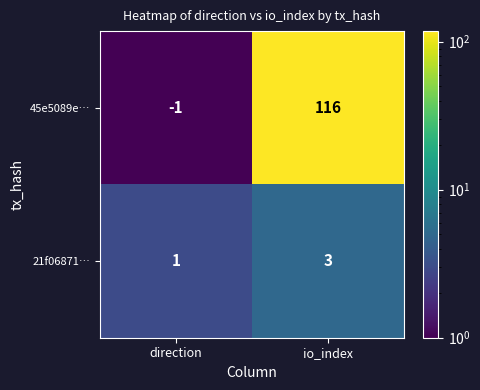

Read the 45e5089e… value at io_index.

116